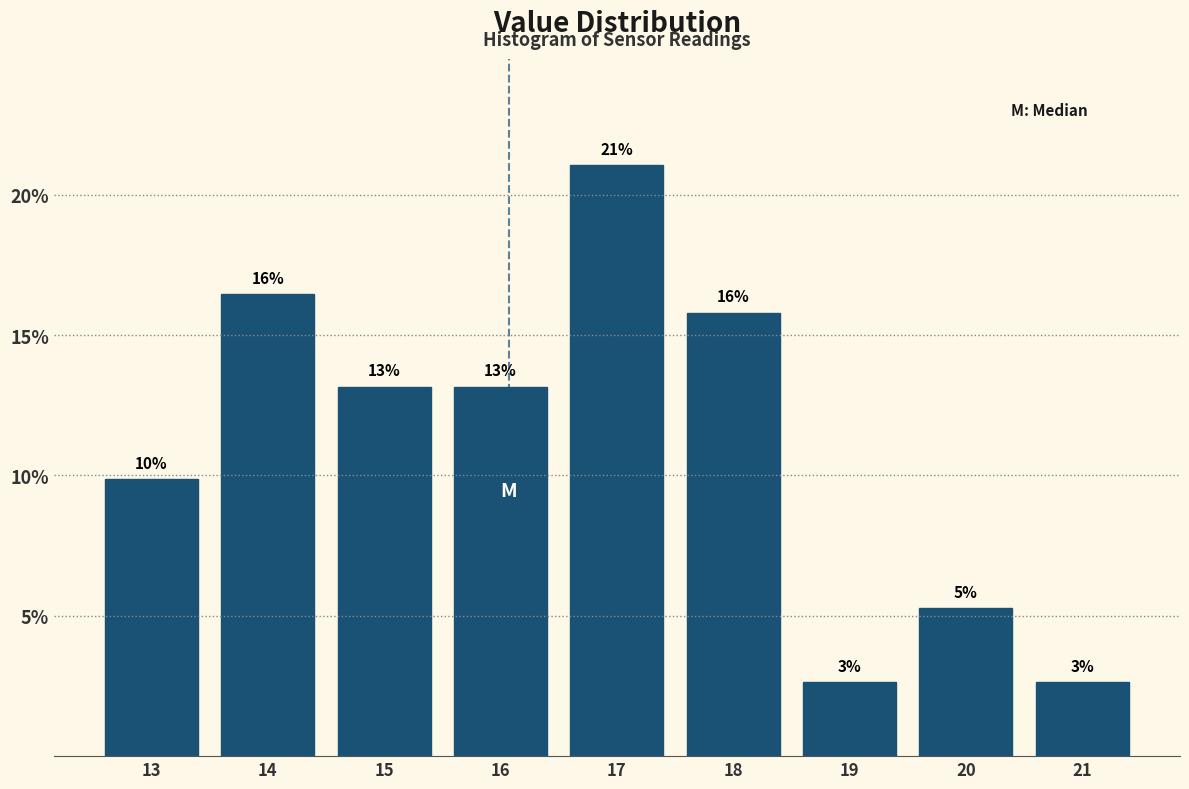

Does the chart contain any negative values?

No